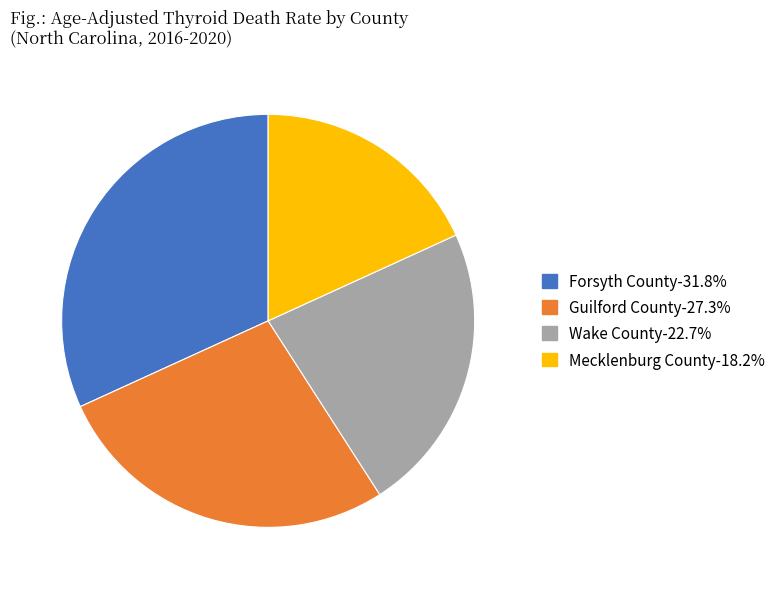

Between Guilford County and Wake County, which is larger?

Guilford County